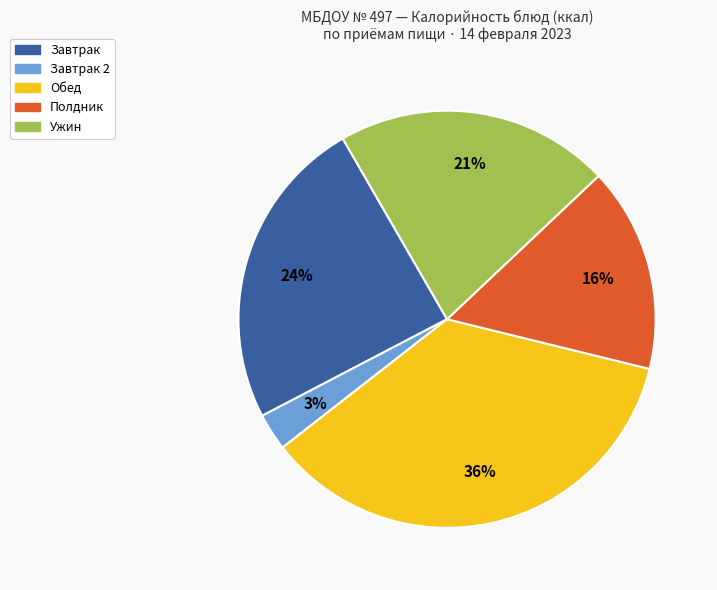

To the nearest percent, what is the difference between the Завтрак 2 and Завтрак slice percentages?

21%